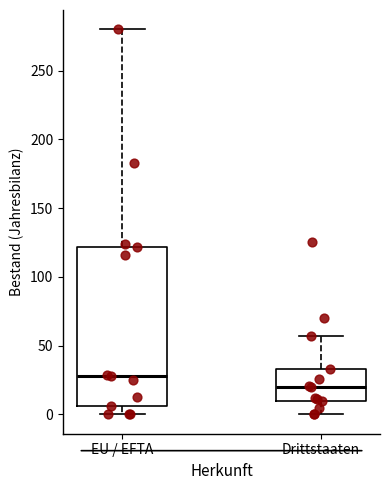

Comparing the boxes themselves (not the whiskers), which one is the tallest?

EU / EFTA